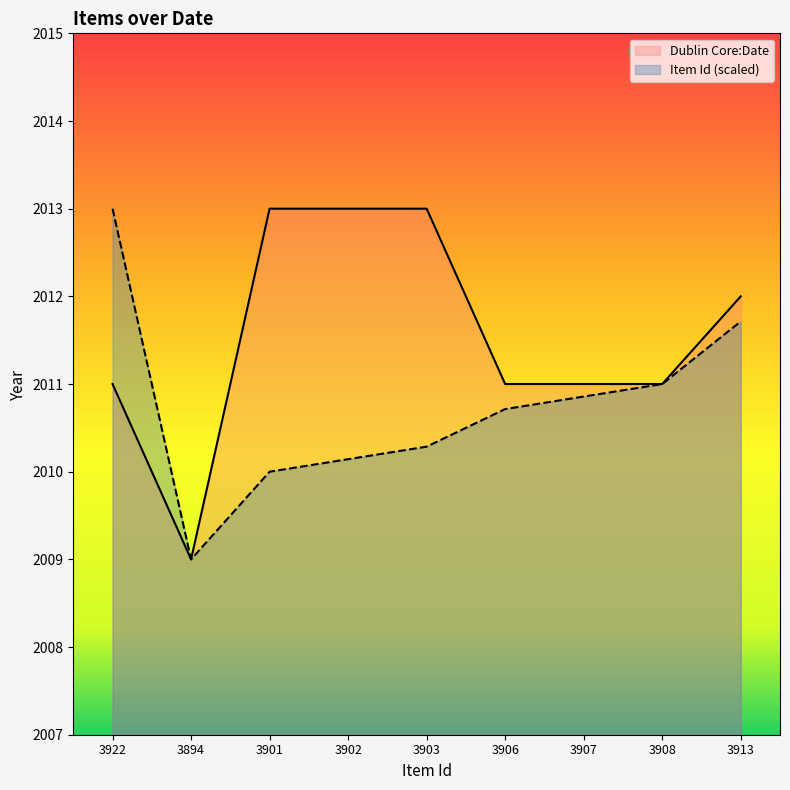

What is the difference between the Dublin Core:Date values at 3901 and 3894?

4.0